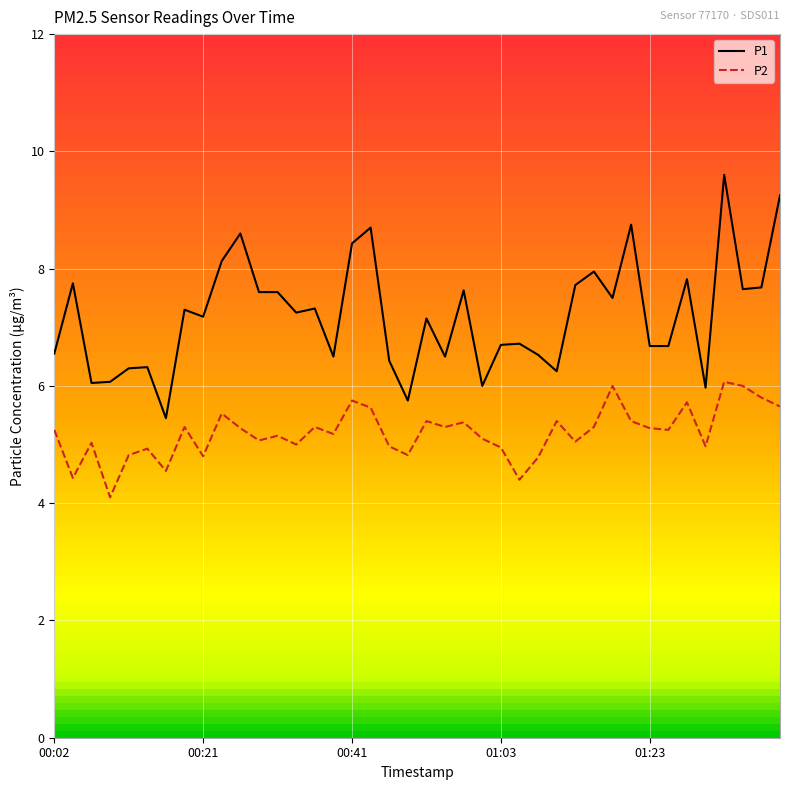

Which series has the widest spread of values?

P1